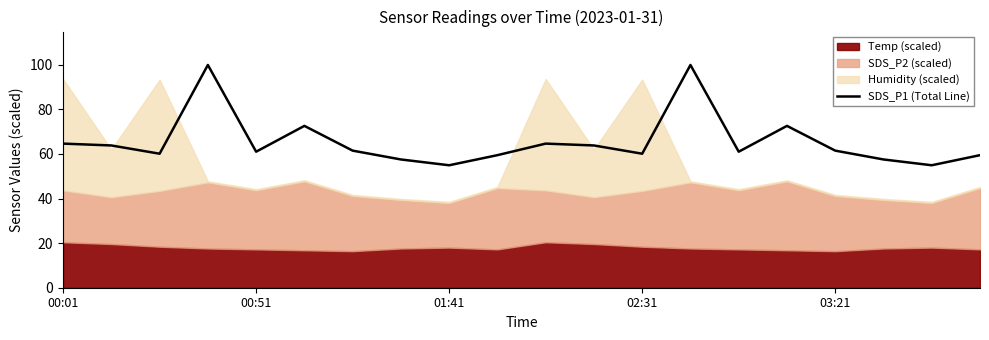

Is it true that the value at 19 is 59.5?

True